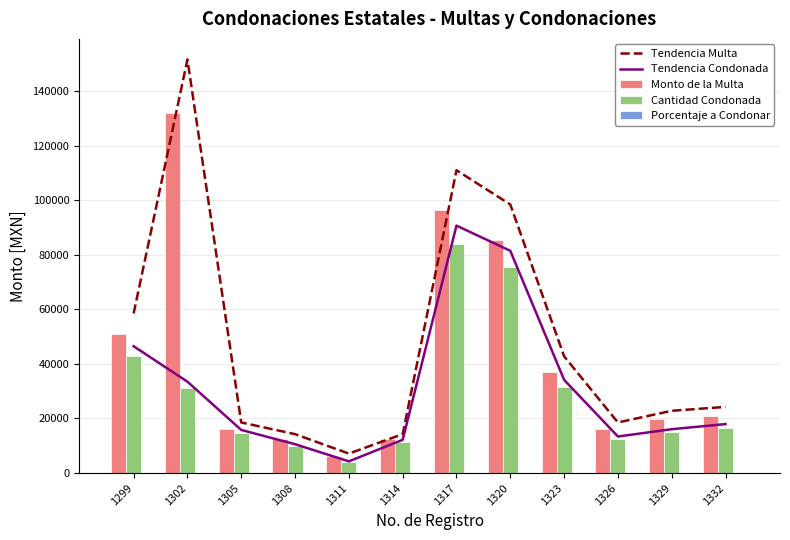

Which series has the largest total across all categories?

Tendencia Multa